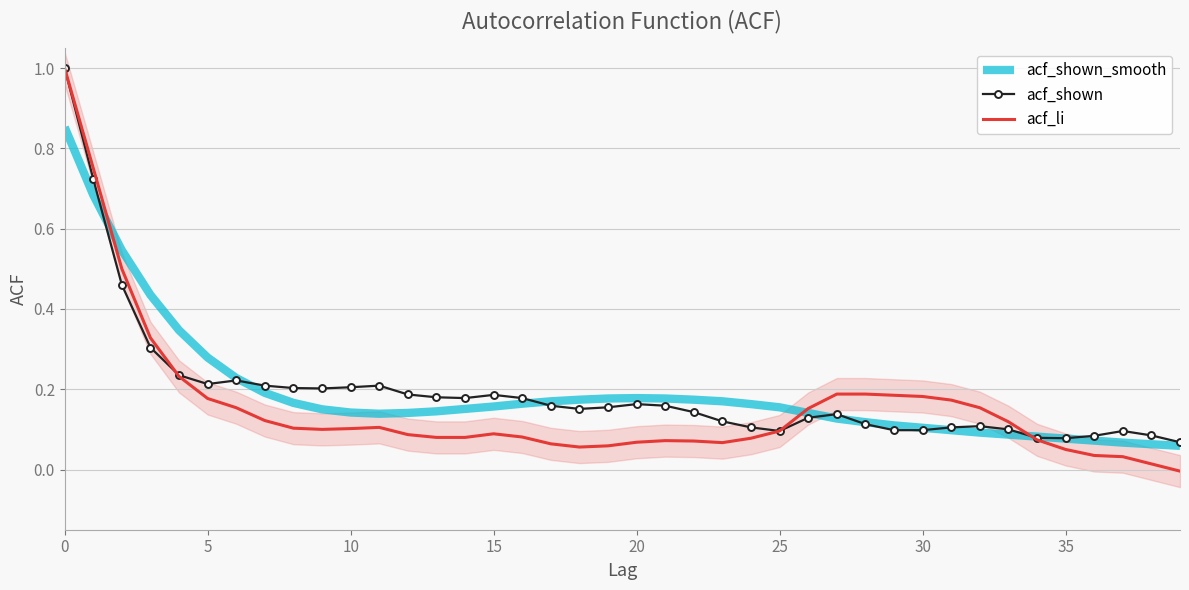

What is the highest value of the acf_shown series?

1.0